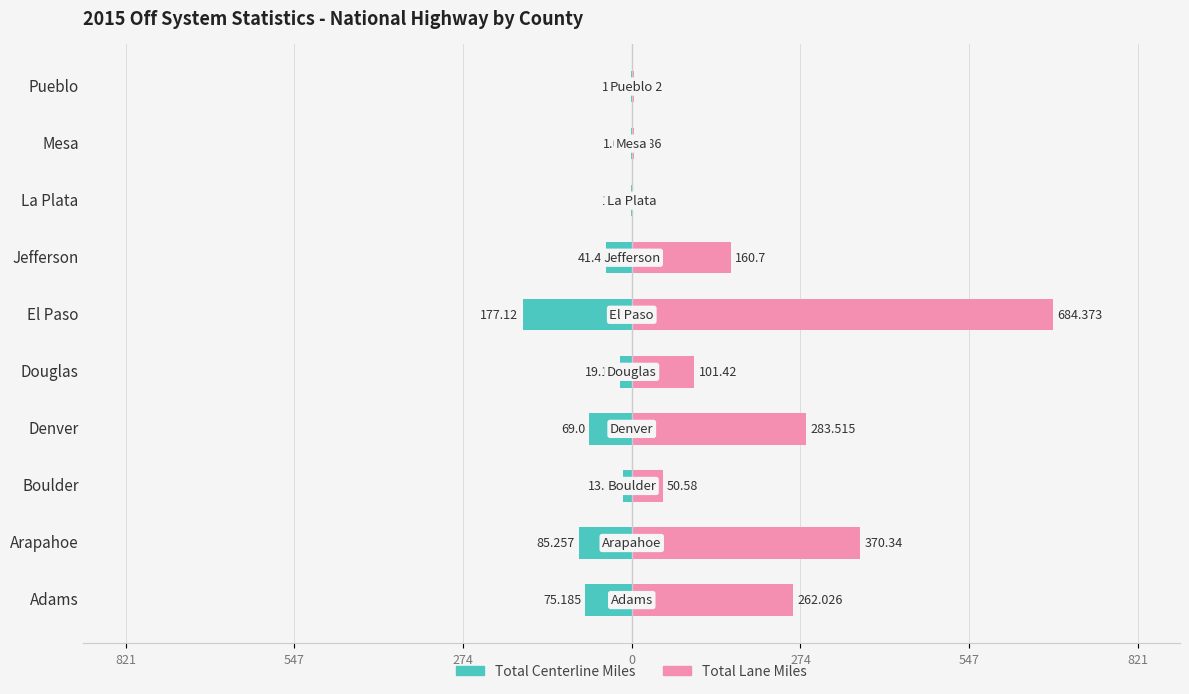

Reading left to right, extract all data points from this chart.

Total Centerline Miles: -75.2	-85.3	-13.7	-69.0	-19.2	-177.1	-41.4	-1.2	-1.0	-2.0
Total Lane Miles: 262.0	370.3	50.6	283.5	101.4	684.4	160.7	2.5	2.9	3.9